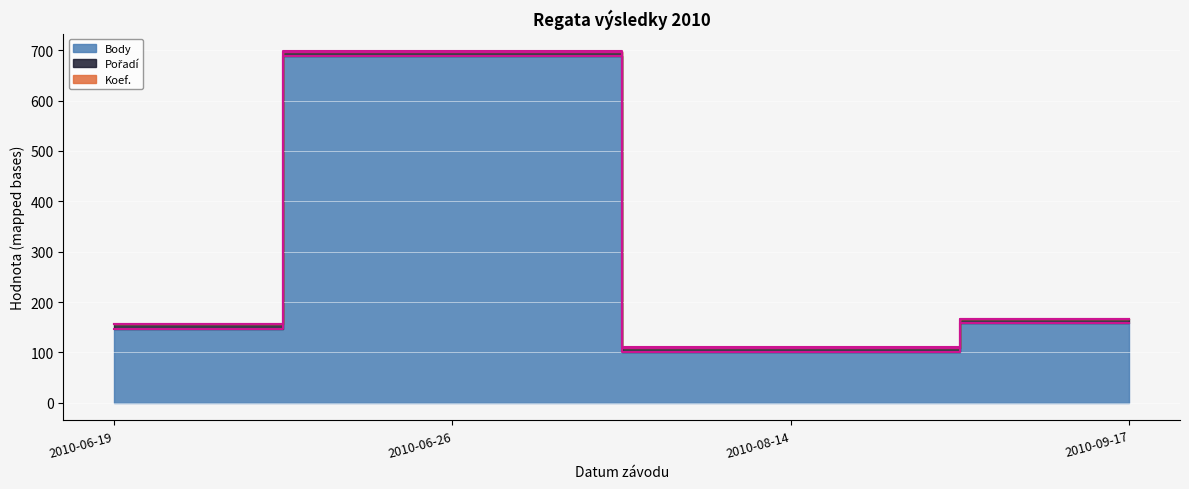

True or false: Koef. and Body cross at least once.

False